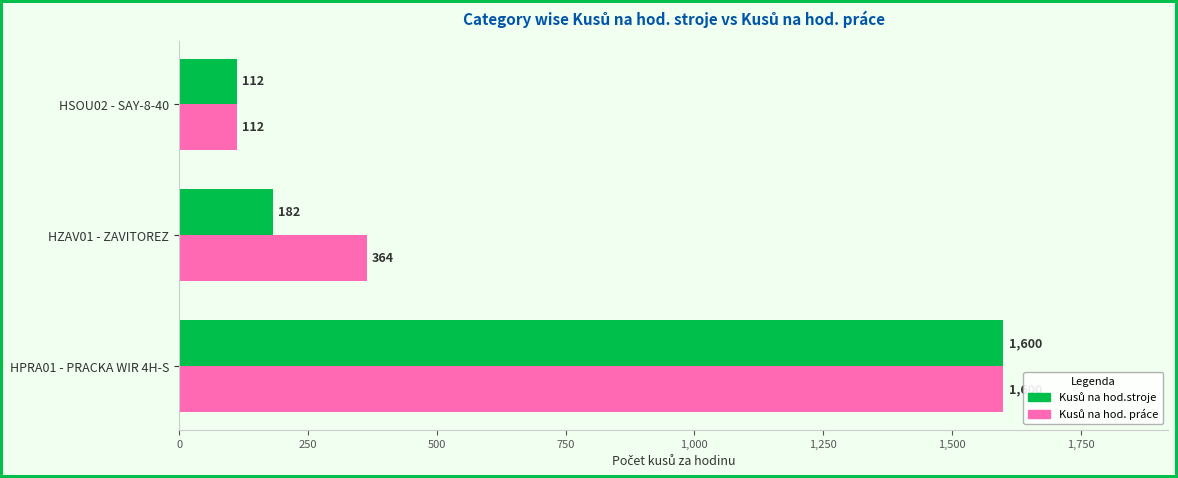

Which category has the lowest value across all series?

HSOU02 - SAY-8-40